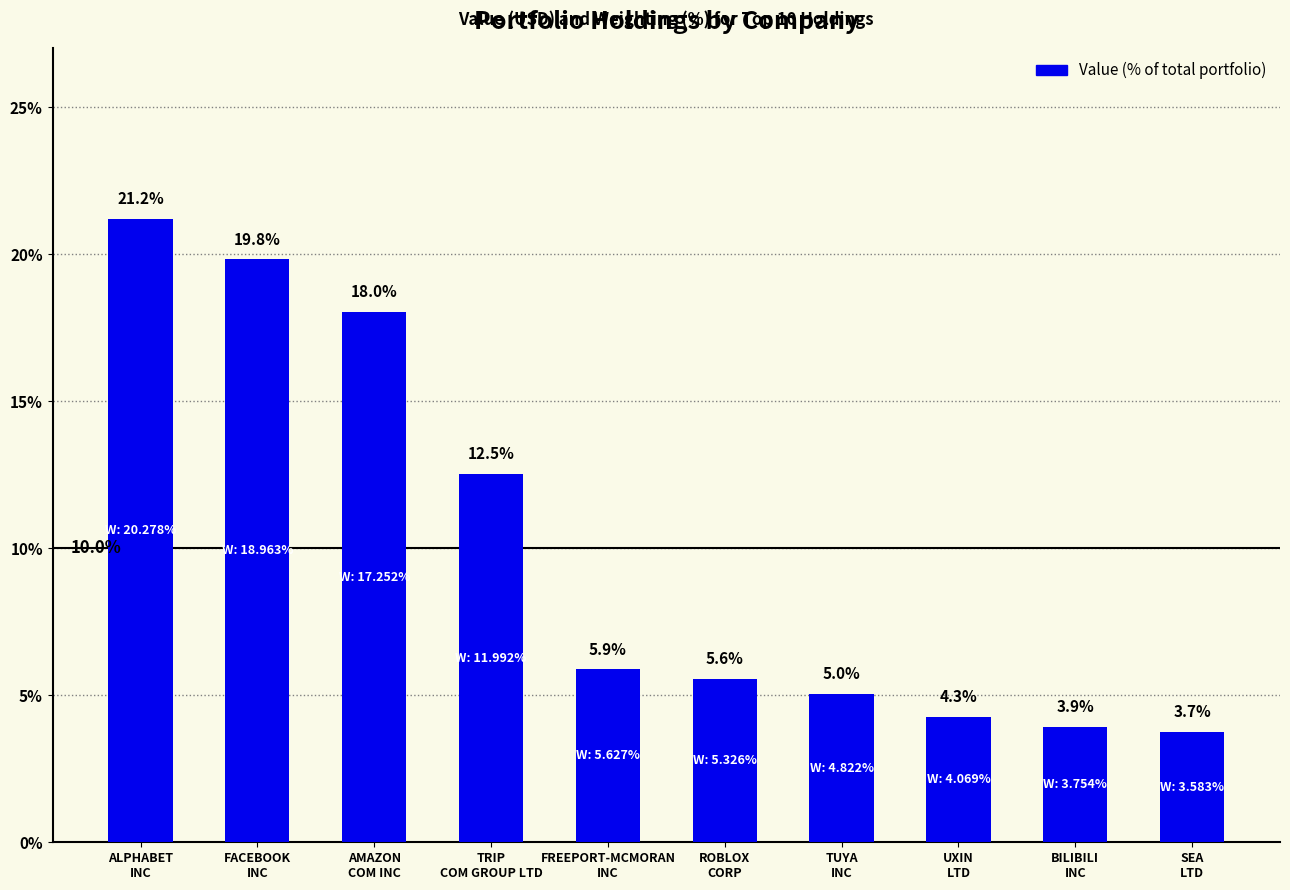

Read the value at ALPHABET
INC.

21.2